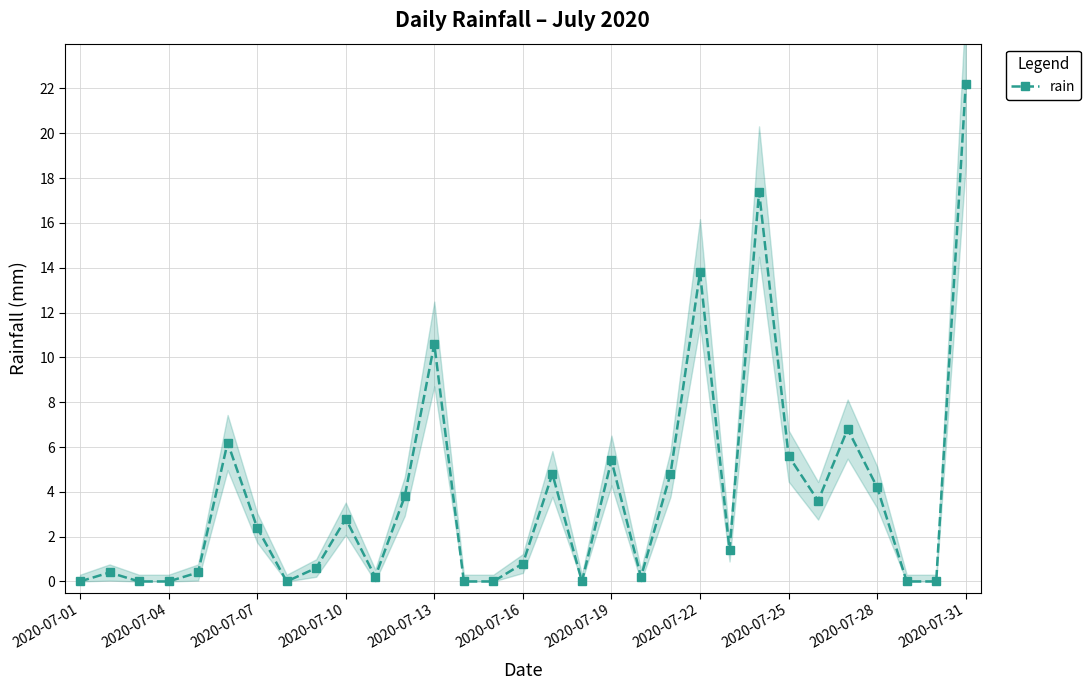

Reading left to right, extract all data points from this chart.

0.0	0.4	0.0	0.0	0.4	6.2	2.4	0.0	0.6	2.8	0.2	3.8	10.6	0.0	0.0	0.8	4.8	0.0	5.4	0.2	4.8	13.8	1.4	17.4	5.6	3.6	6.8	4.2	0.0	0.0	22.2